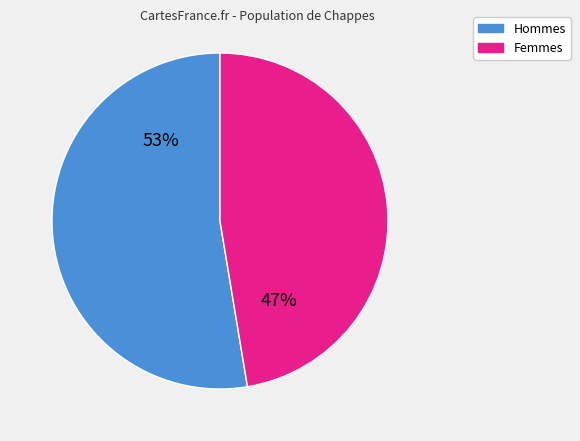

What is the smallest slice in the pie chart?

Femmes